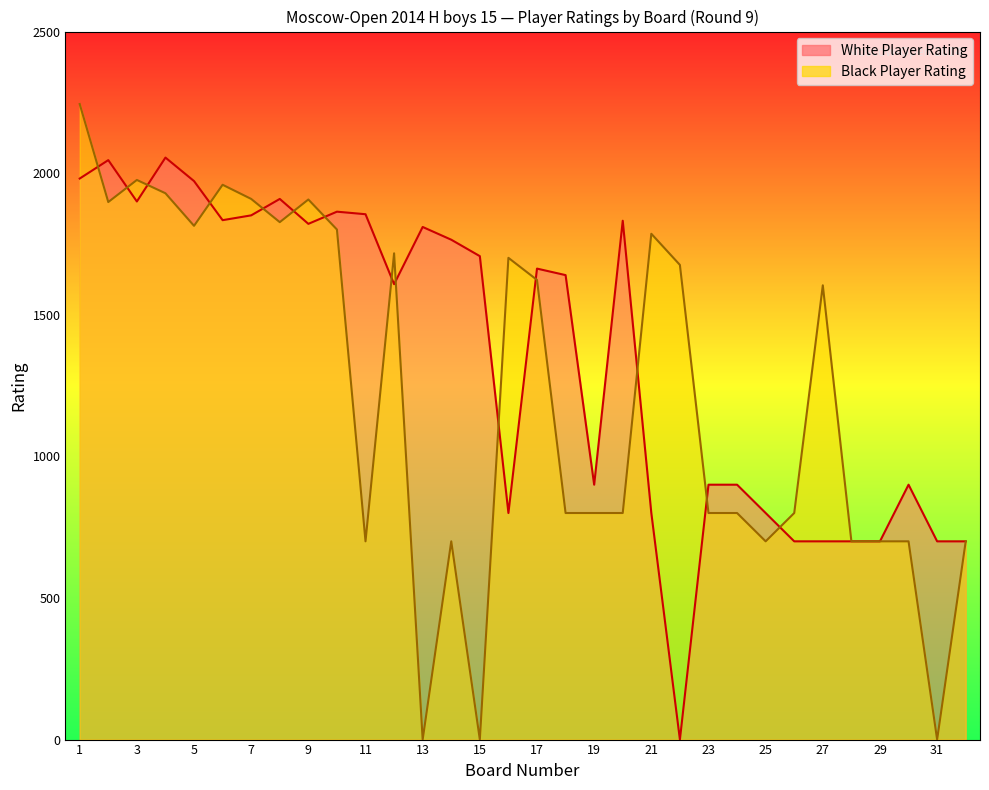

Which has a higher value, 19 or 12?

12